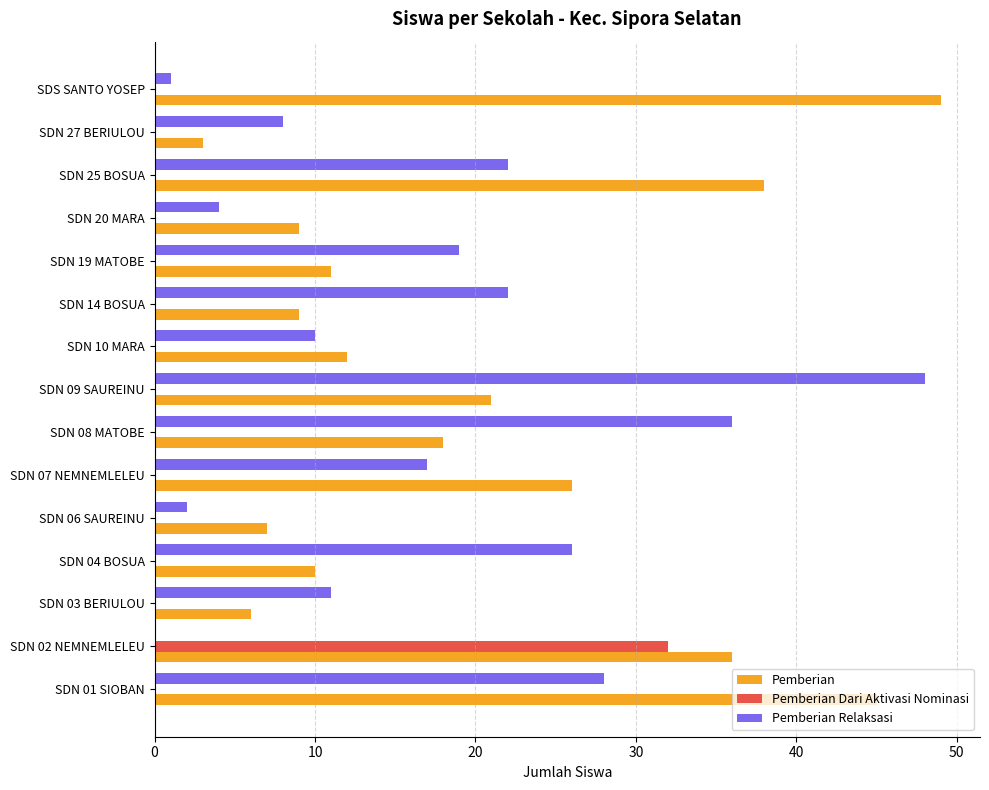

The Pemberian series shows 19 at SDN 10 MARA. True or false?

False